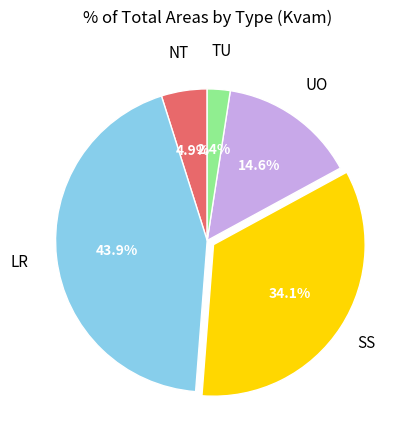

How many slices are in this pie chart?

5